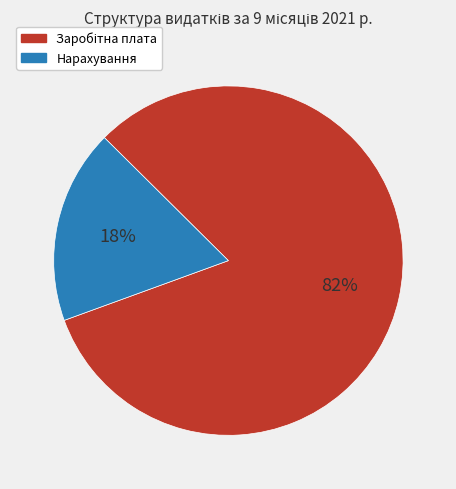

Is there any slice that represents more than half of the pie?

Yes